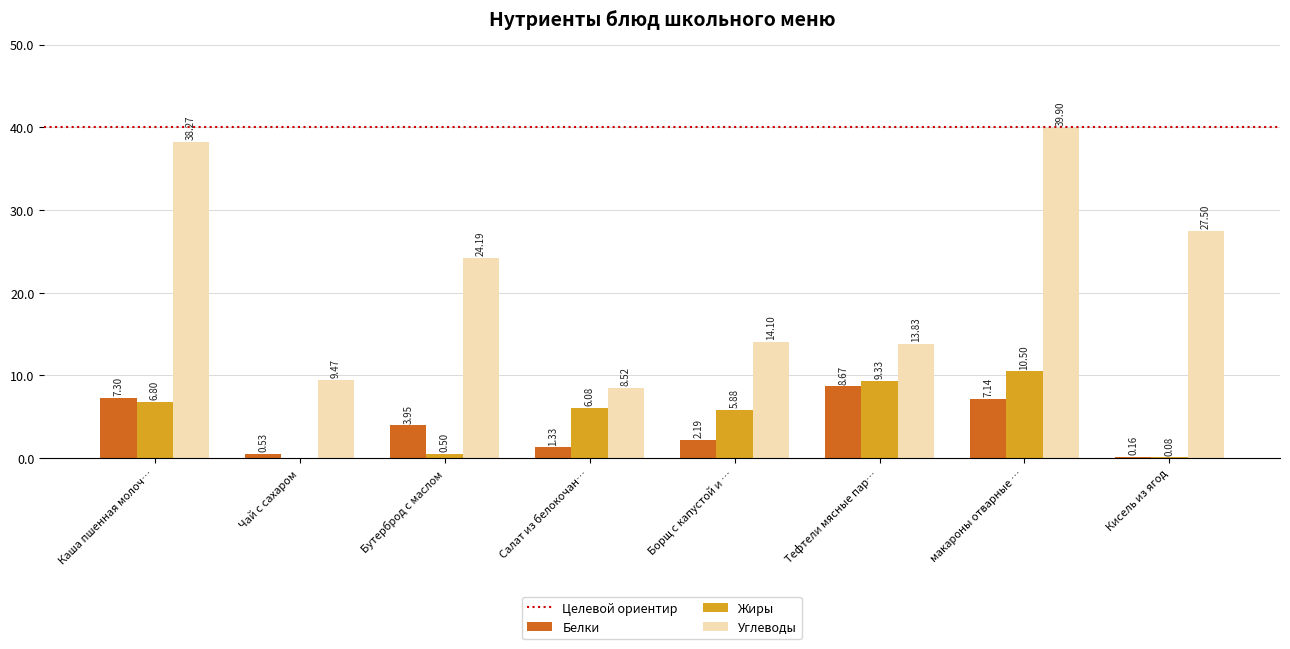

At which label does Жиры first exceed 6?

Каша пшенная молоч…